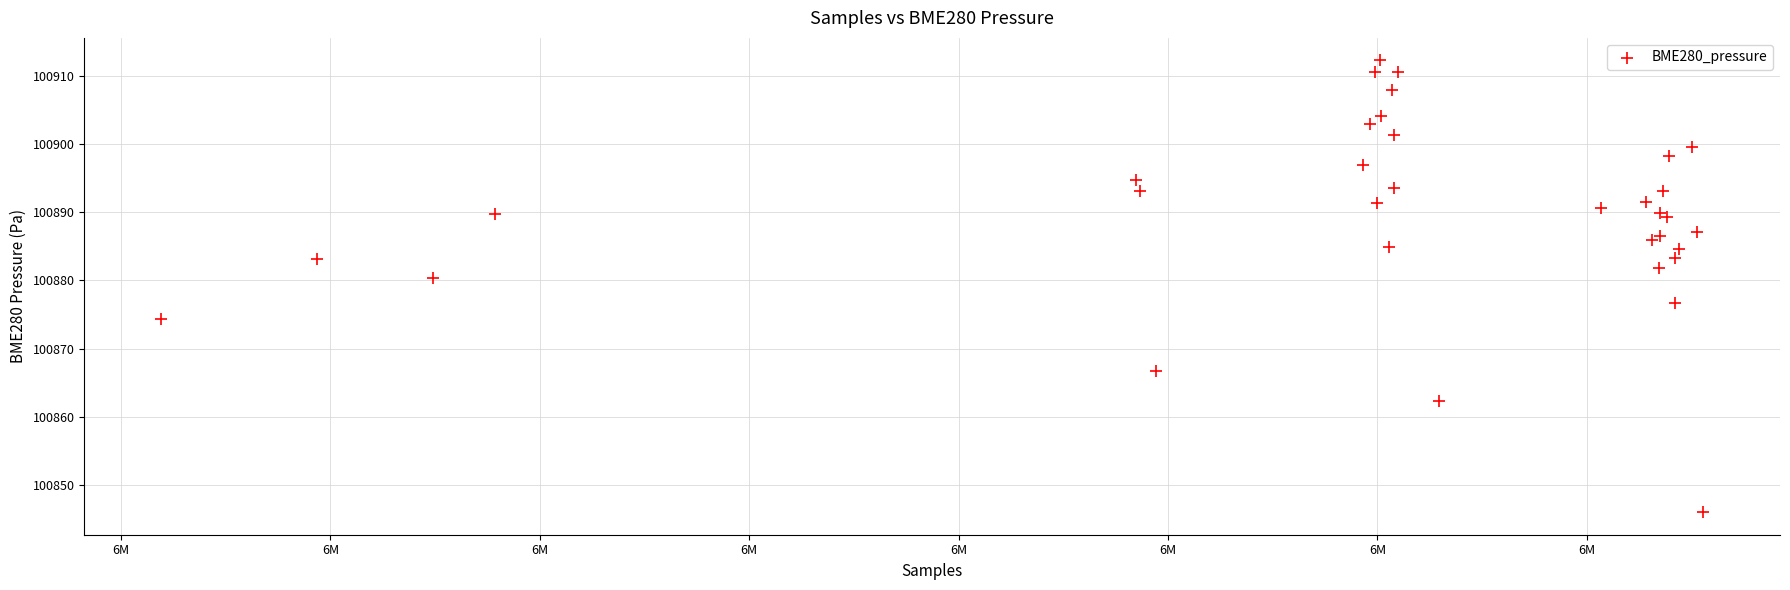

What Y value in the scatter plot is closest to 100879?

100880.3